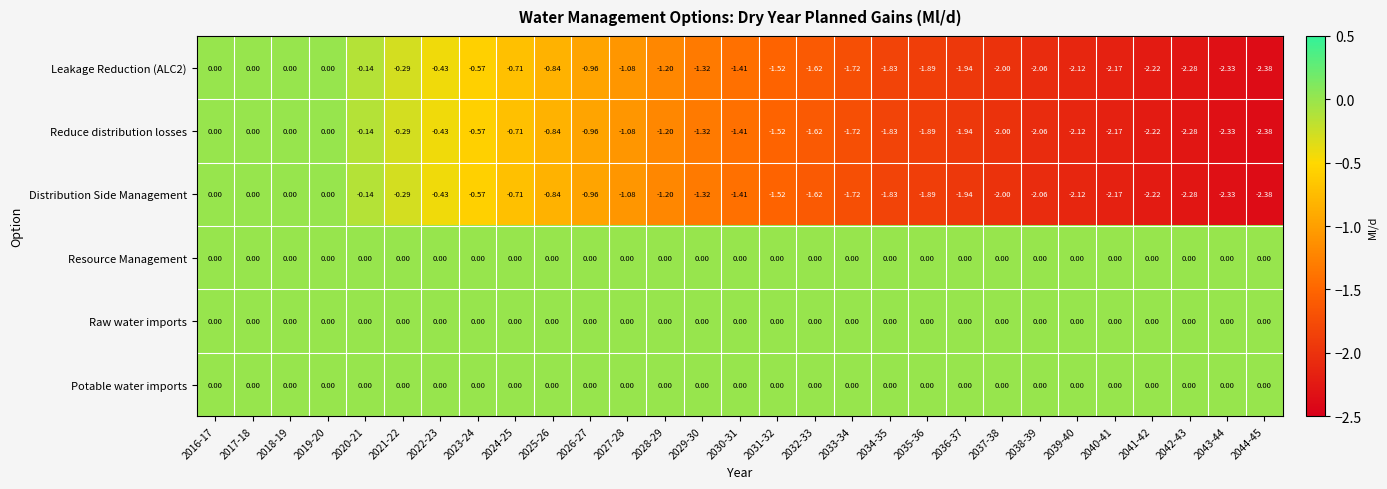

Count the number of categories in the chart.

29